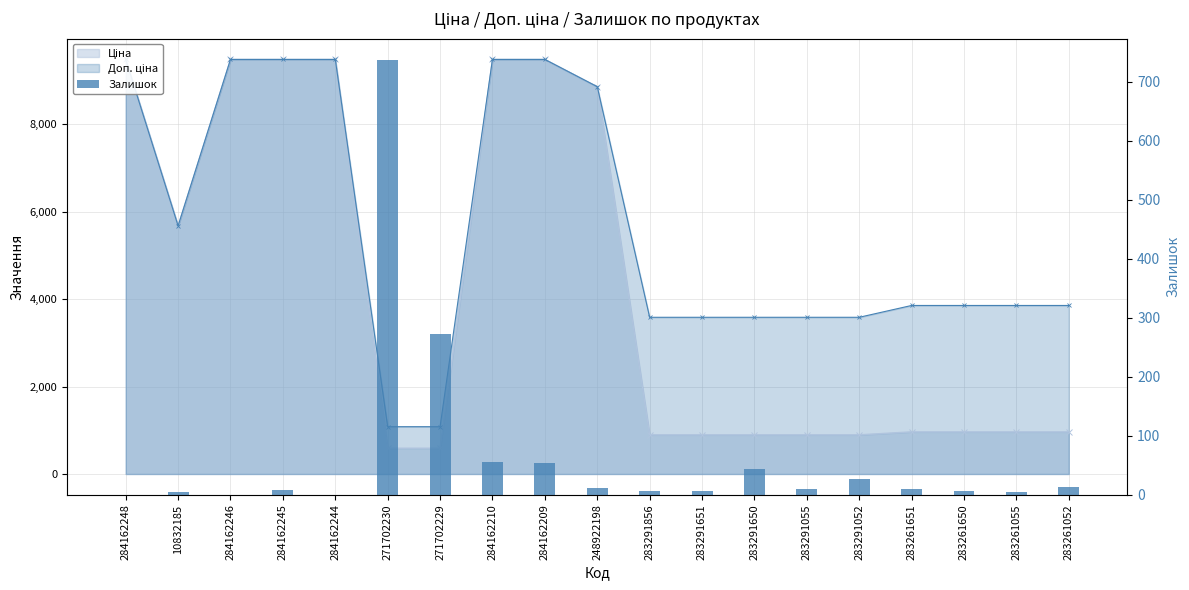

At which label does the data first exceed 9?

271702230